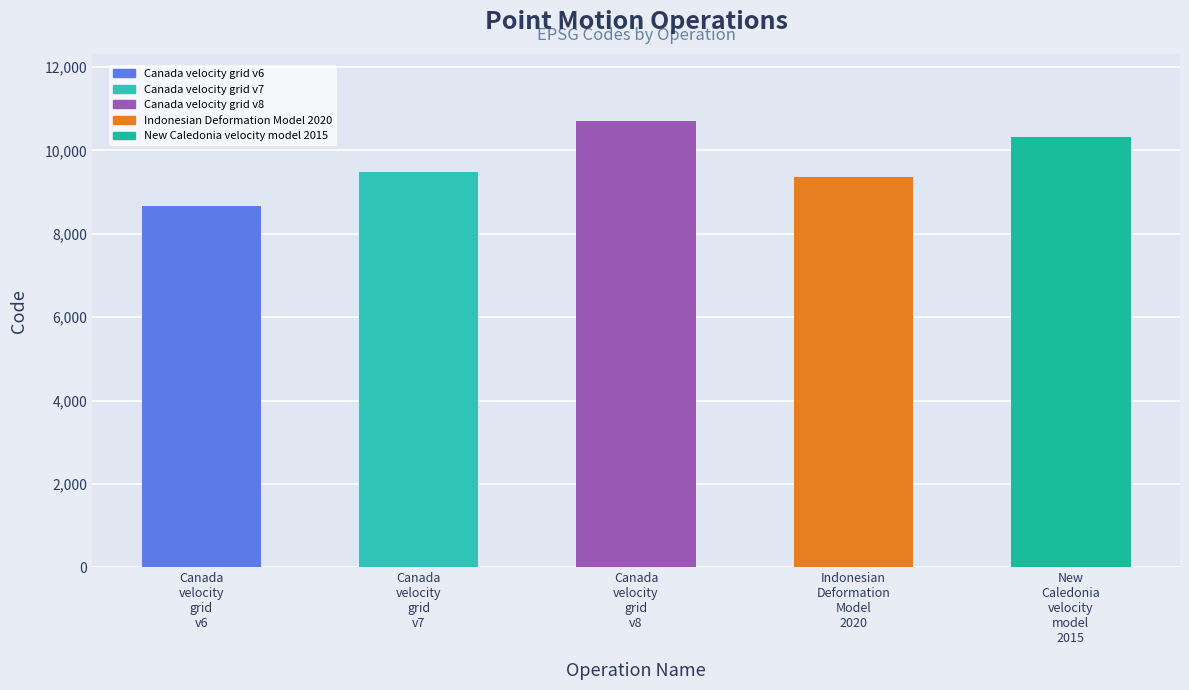

List the labels in order of value, largest first.

Canada velocity grid v8, New Caledonia velocity model 2015, Canada velocity grid v7, Indonesian Deformation Model 2020, Canada velocity grid v6